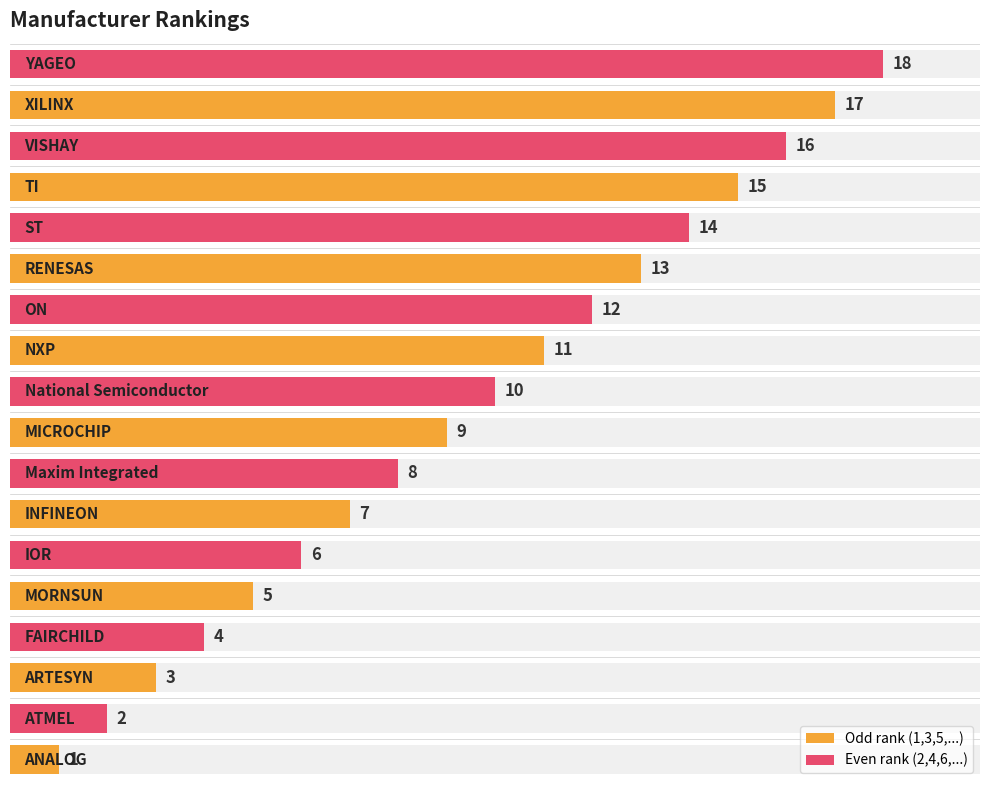

Reading left to right, list all the values displayed in this chart.

1	2	3	4	5	6	7	8	9	10	11	12	13	14	15	16	17	18